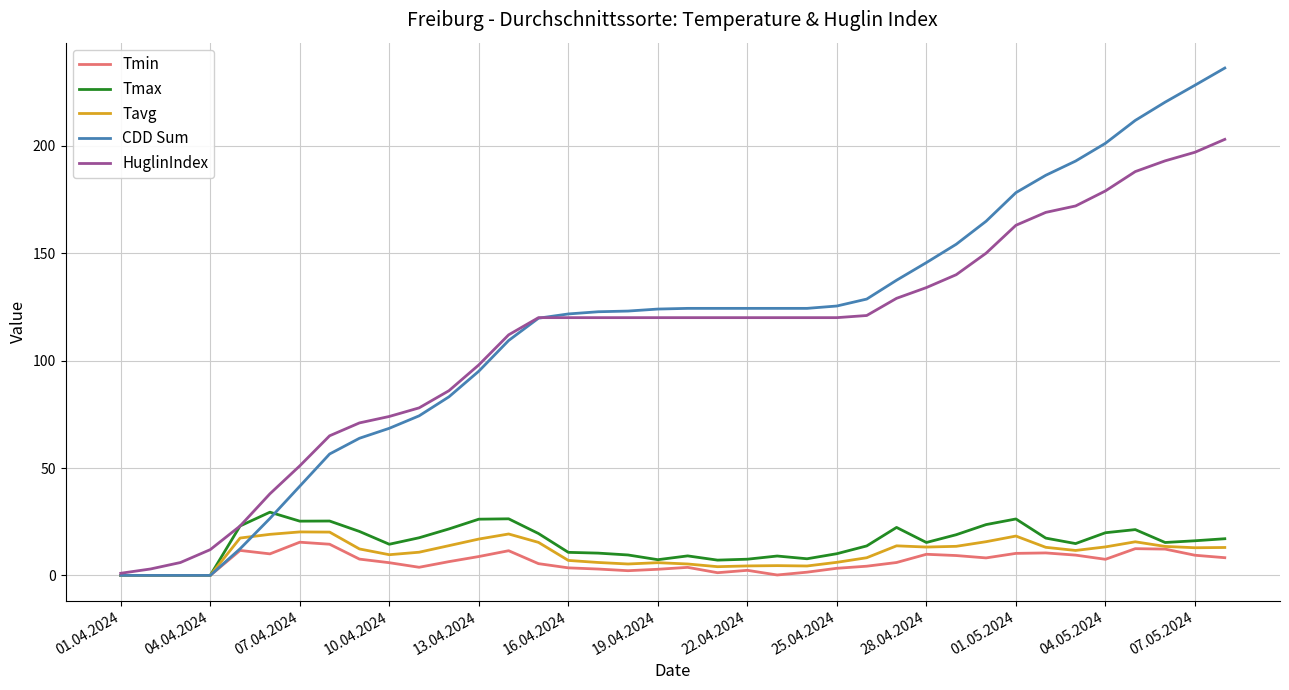

What is the maximum value shown in the chart?

236.2